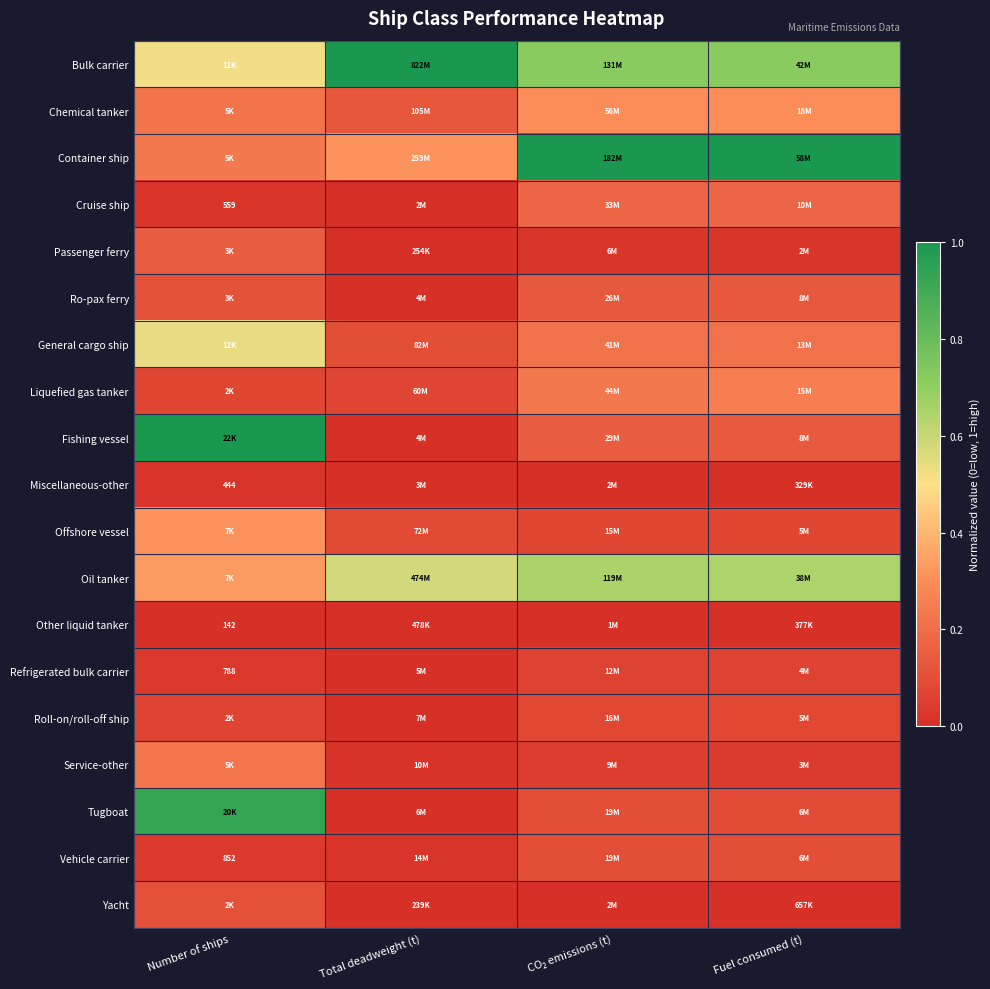

The value of Passenger ferry at Fuel consumed (t) is 0.0. True or false?

True